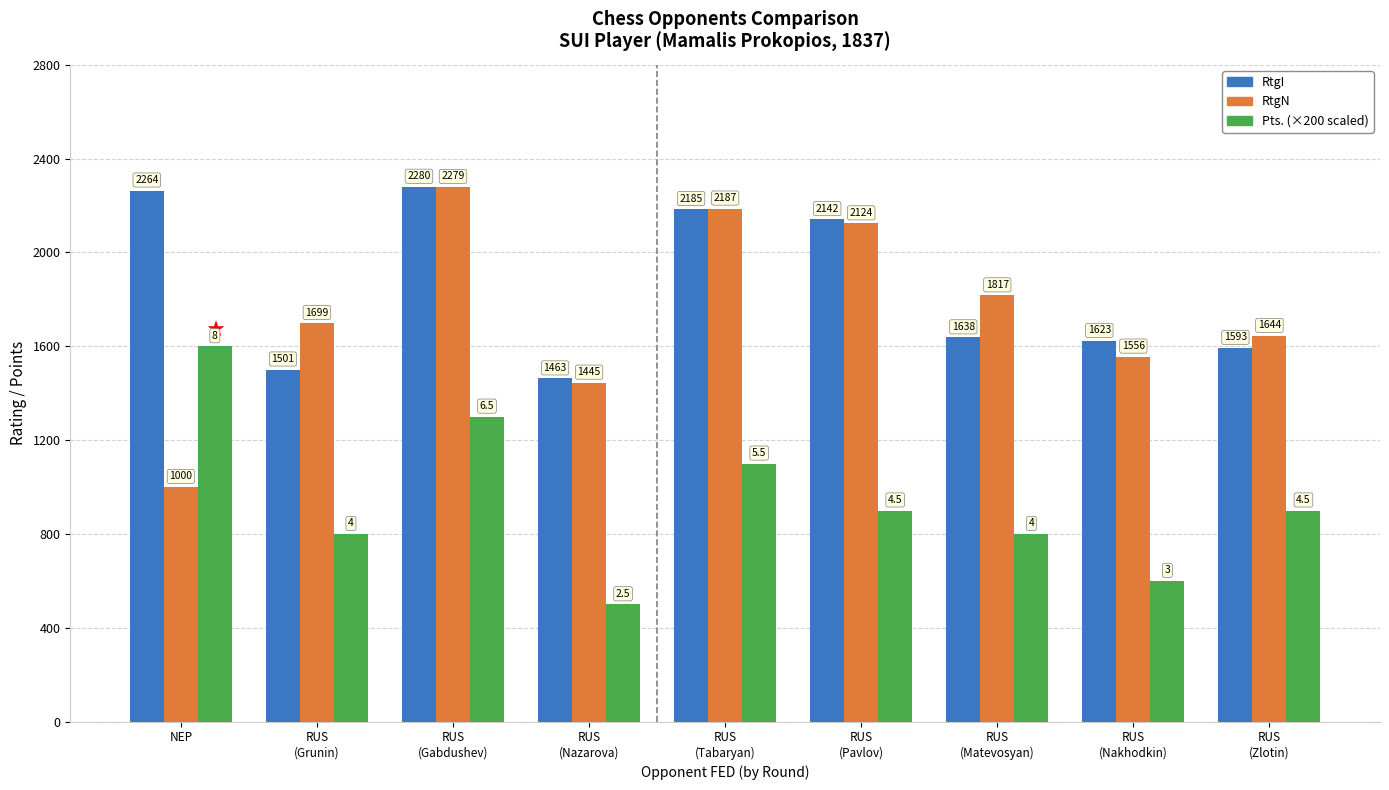

What is the difference between the highest and lowest values at NEP?

1264